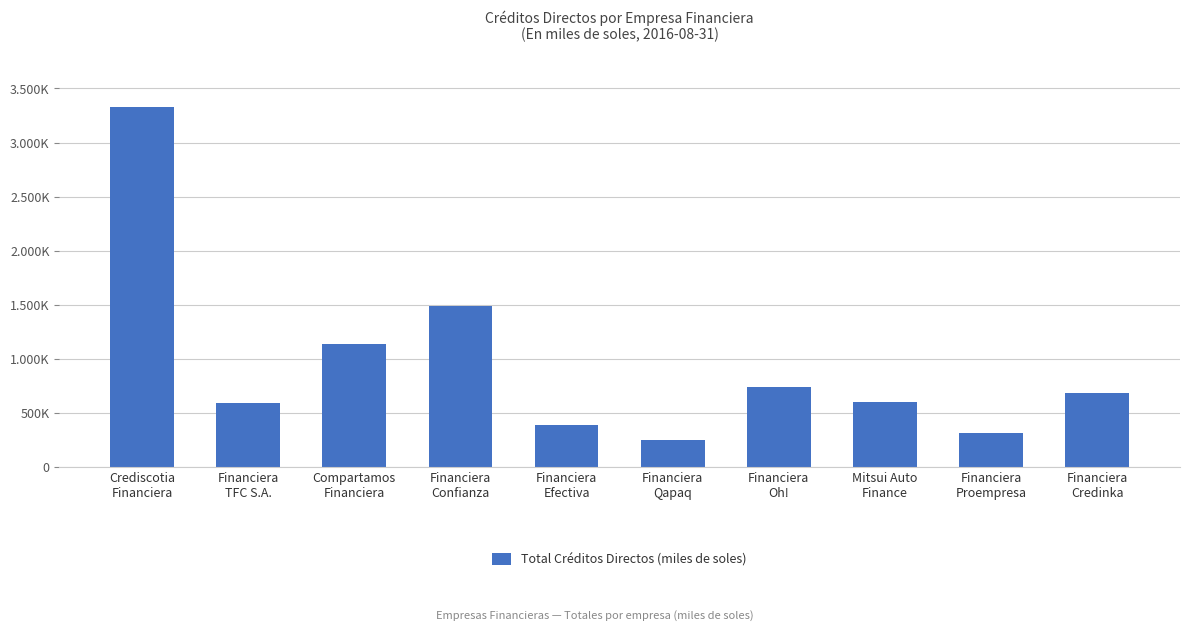

What is the minimum value shown in the chart?

252003.3